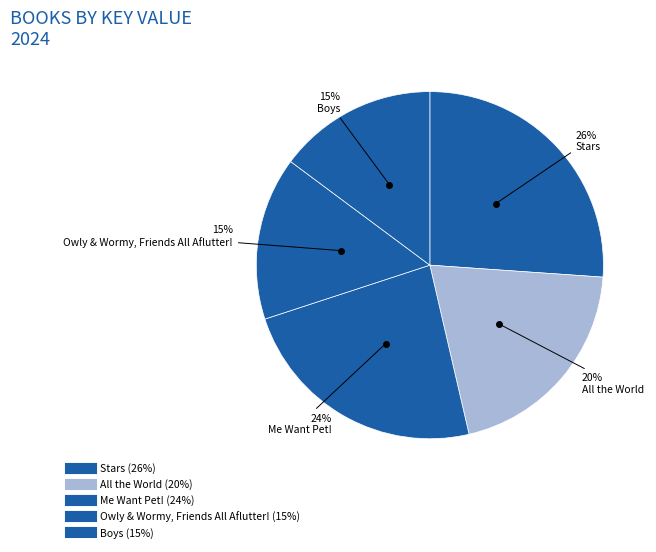

Which category has the biggest portion of the pie?

Stars